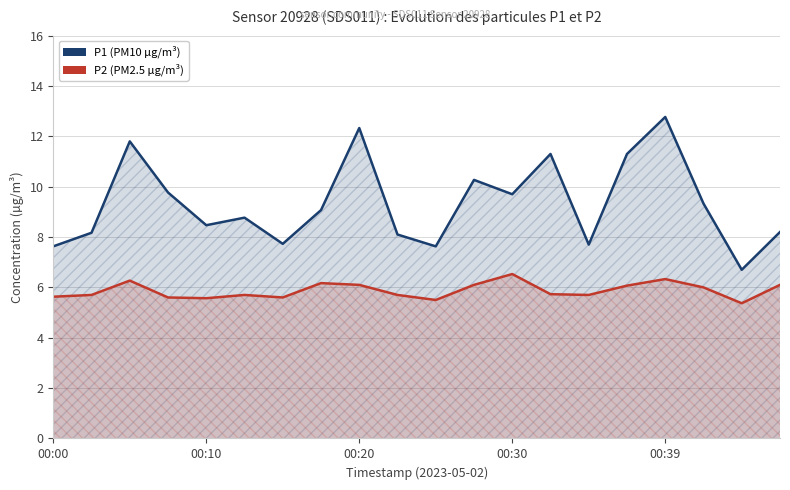

How many interior local peaks does the P2 (PM2.5 µg/m³) series have?

5